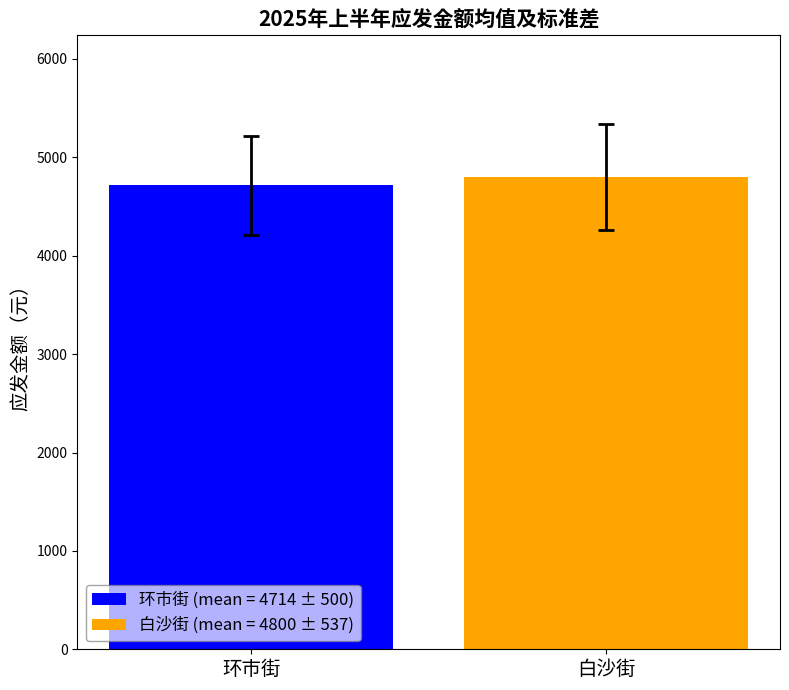

What is the smallest value displayed?

4714.3